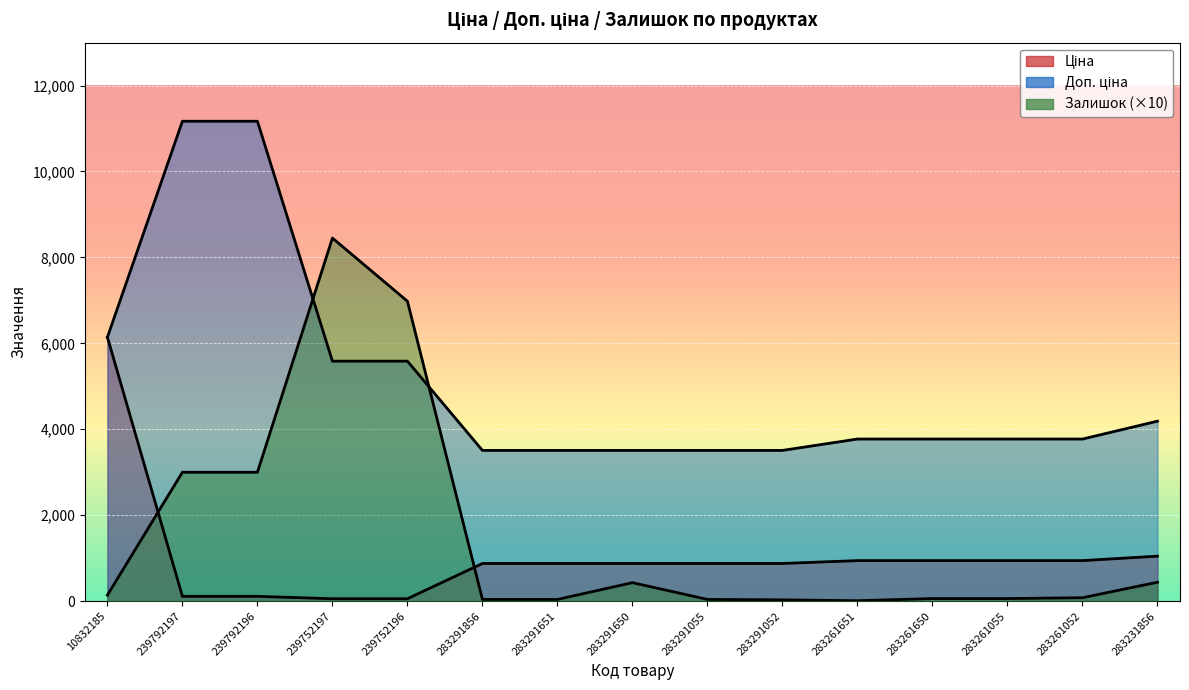

Does the chart display data point markers on the line(s)?

No